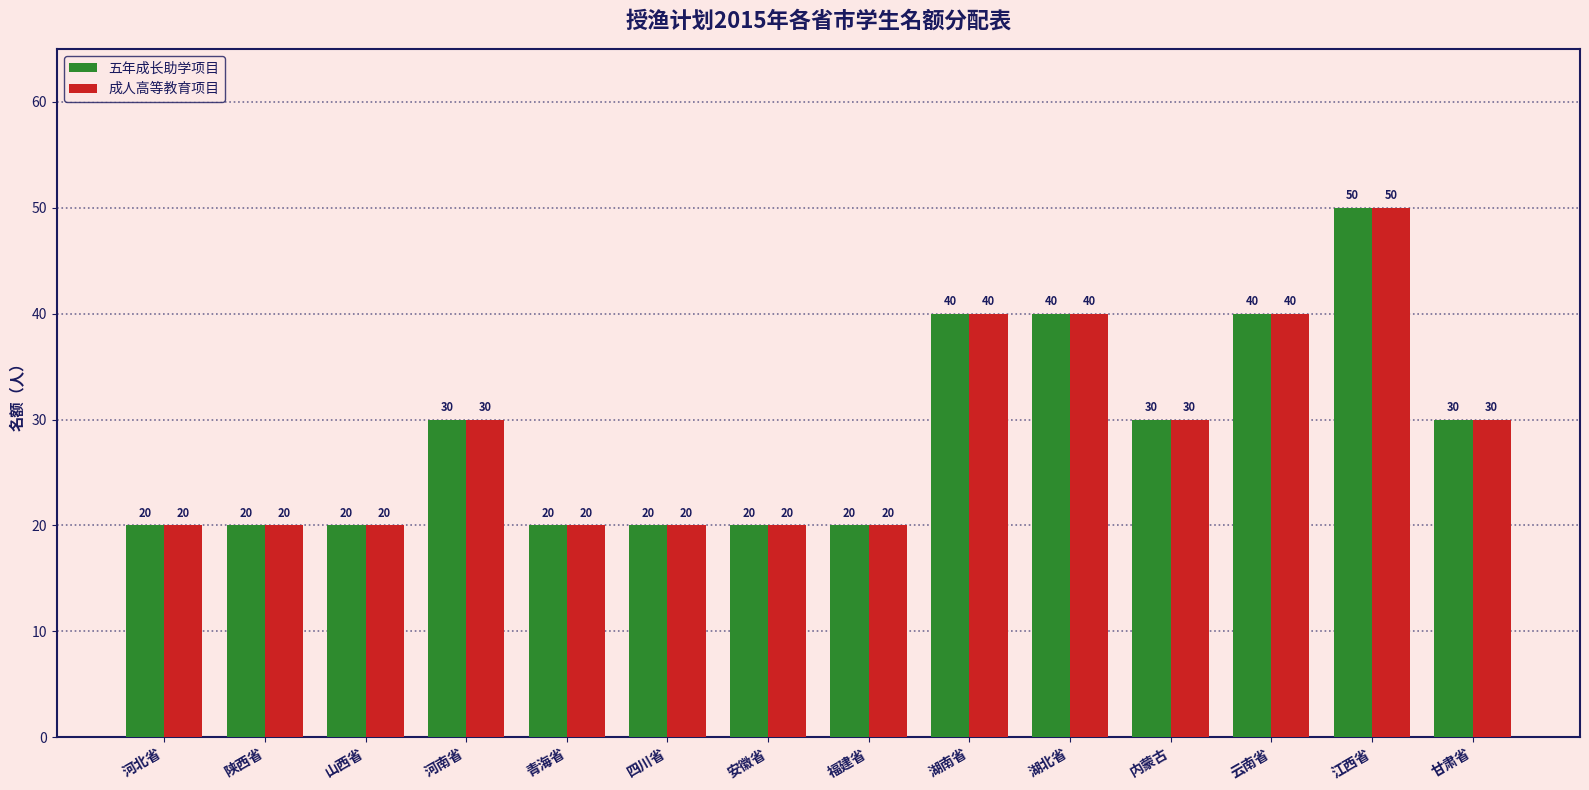

What is the value of the 成人高等教育项目 bar at the 6th from the left?

20